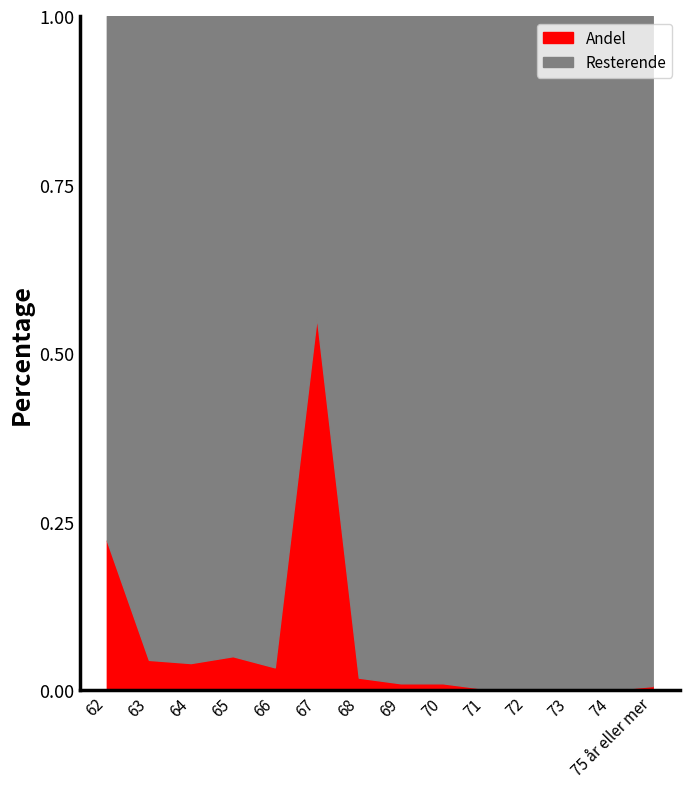

The value at 72 is 0.0. True or false?

True